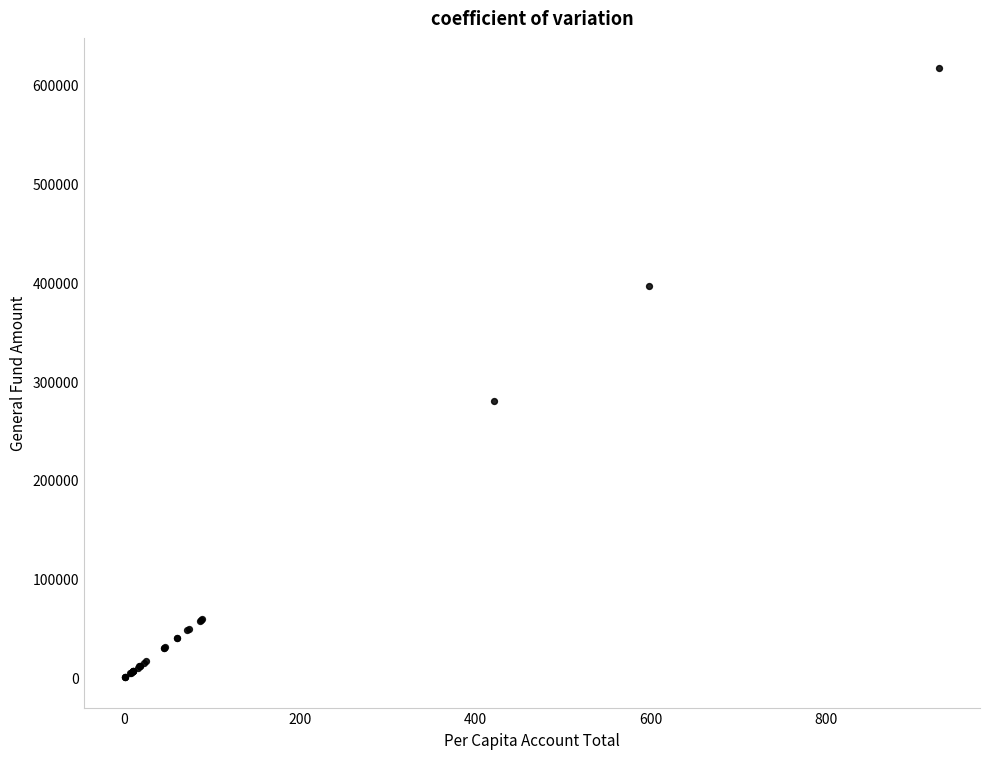

What Y value in the scatter plot is closest to 308426?

279858